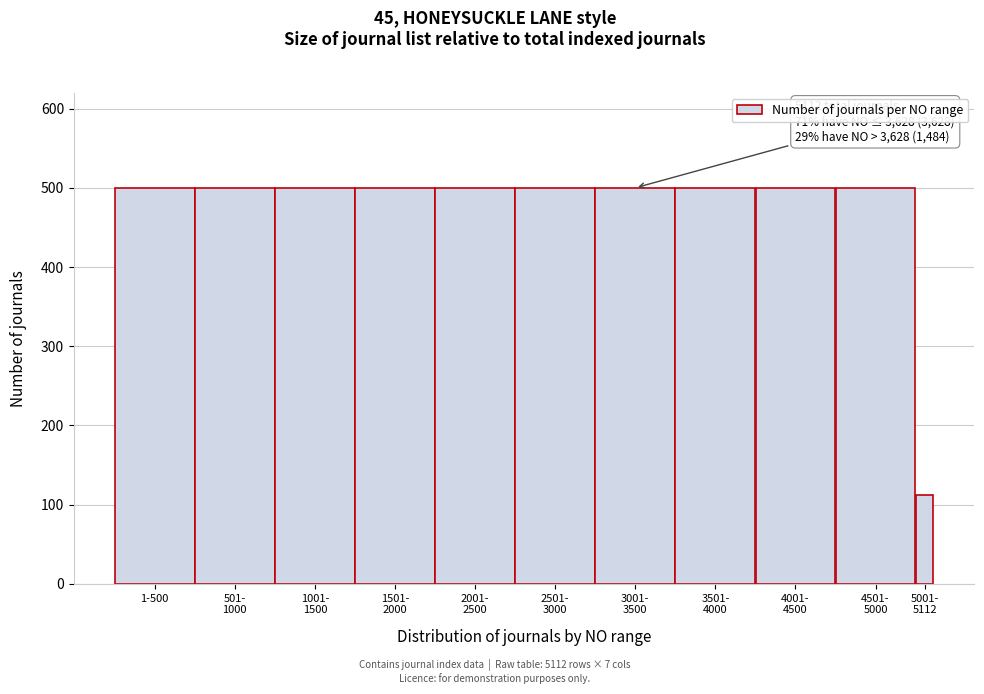

Reading right to left, list all the values displayed in this chart.

112	500	500	500	500	500	500	500	500	500	500